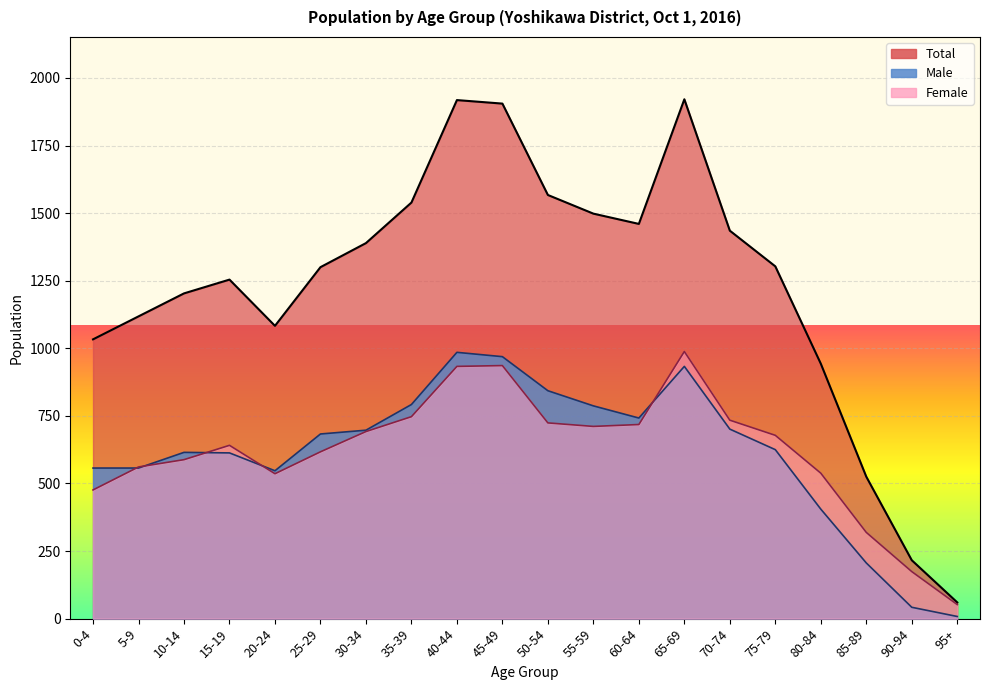

How many interior local valleys does the Male series have?

2